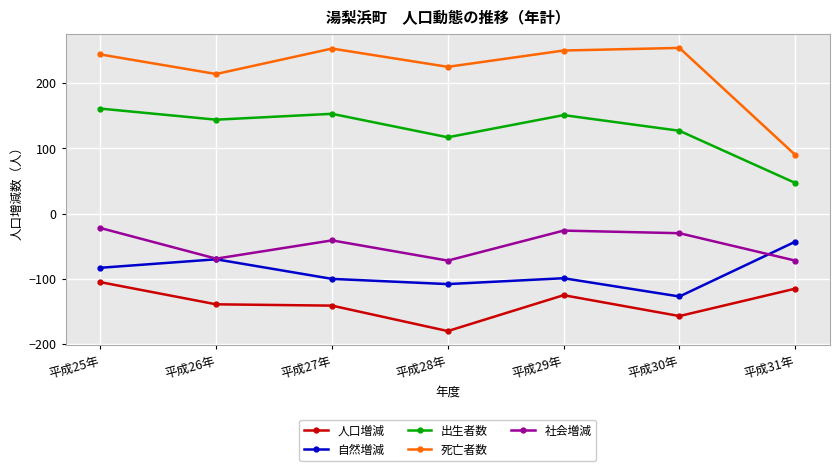

What is the sum of the 出生者数 values at 平成26年 and 平成25年?

305